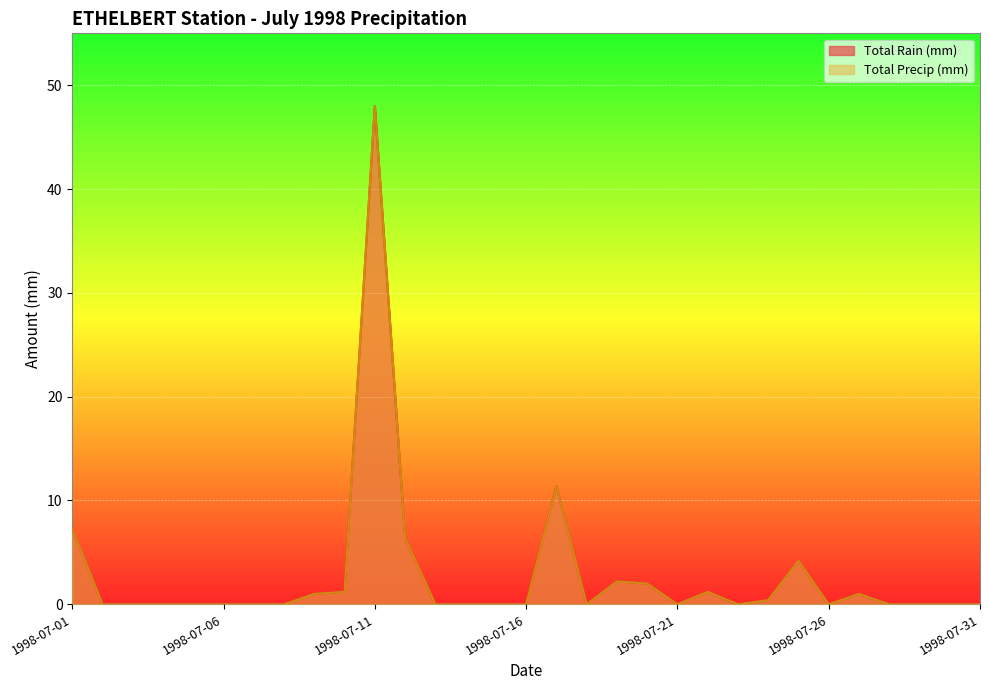

Between 1998-07-08 and 1998-07-18, which is larger?

1998-07-08